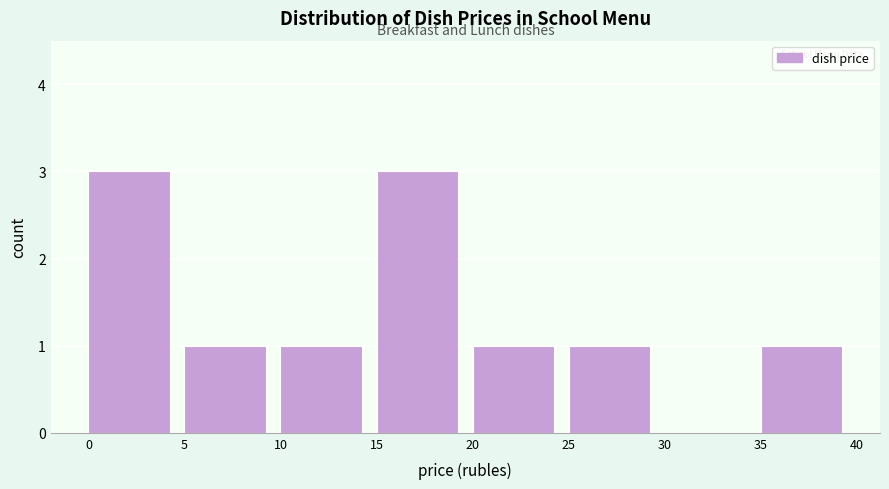

How tall is the bar that spans 0 to 5 on the x-axis? The values are not printed on the chart, so give them approximately, as read against the axis.

3